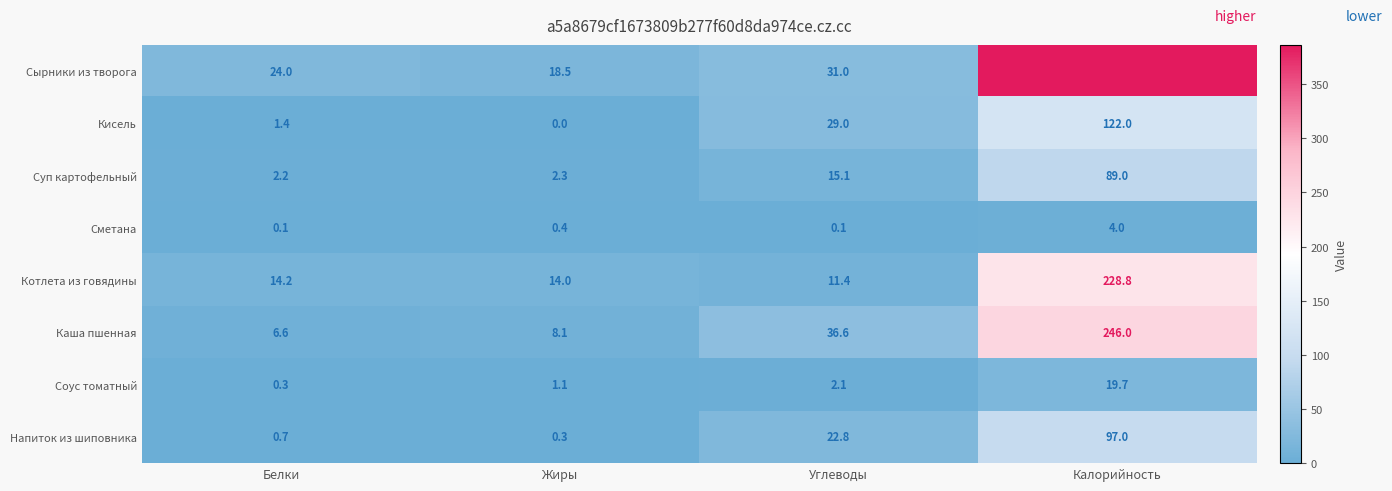

At which label is Сырники из творога closest to 202?

Углеводы